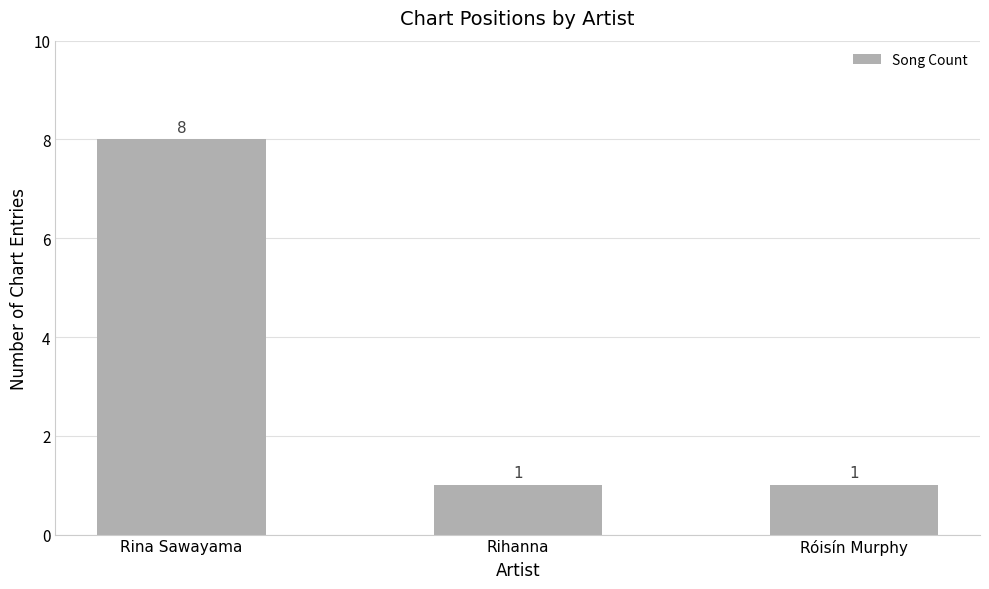

At which category does the chart reach its peak across all series?

Rina Sawayama